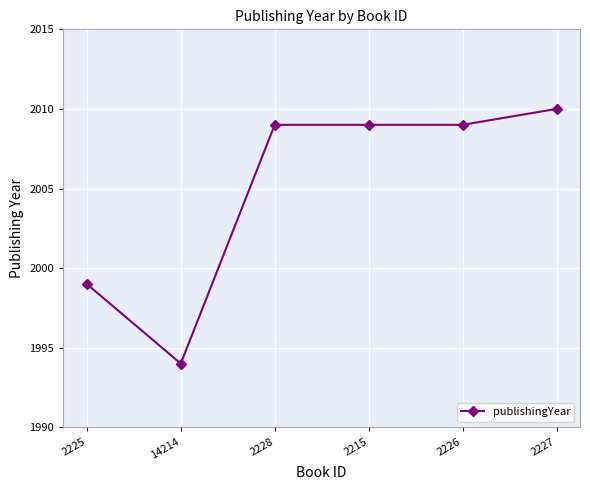

The chart shows a value of 1999 at 2225. True or false?

True